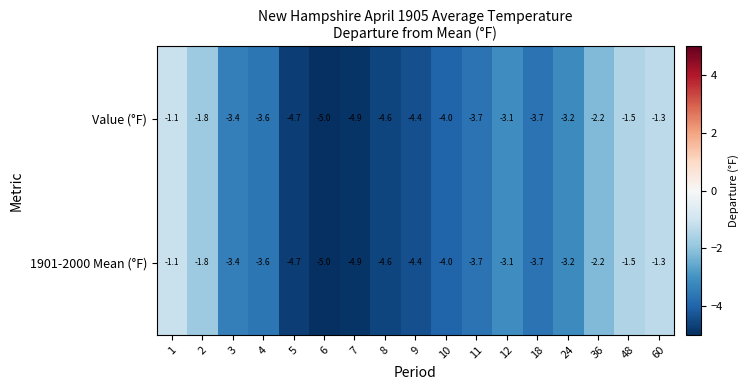

What is the difference between the maximum and minimum values in the Value (°F) series?

3.9